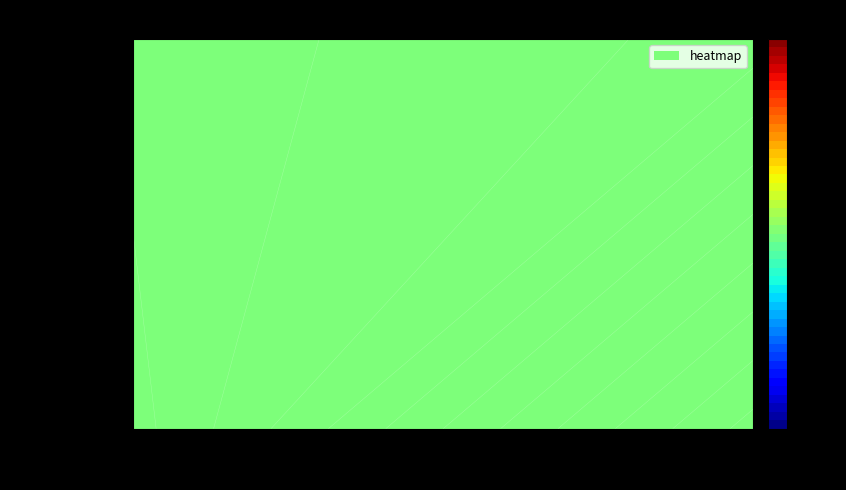

How many 70e79e025345c7ff567d4e3055617305274df00 values are between 1 and 6?

2